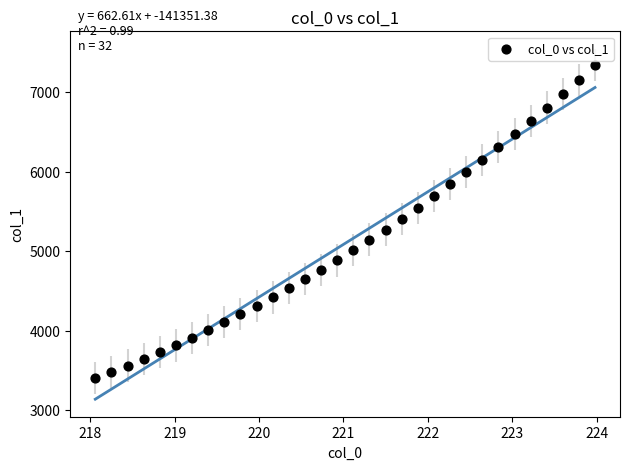

What is the range of X values (max minus min)?

5.9